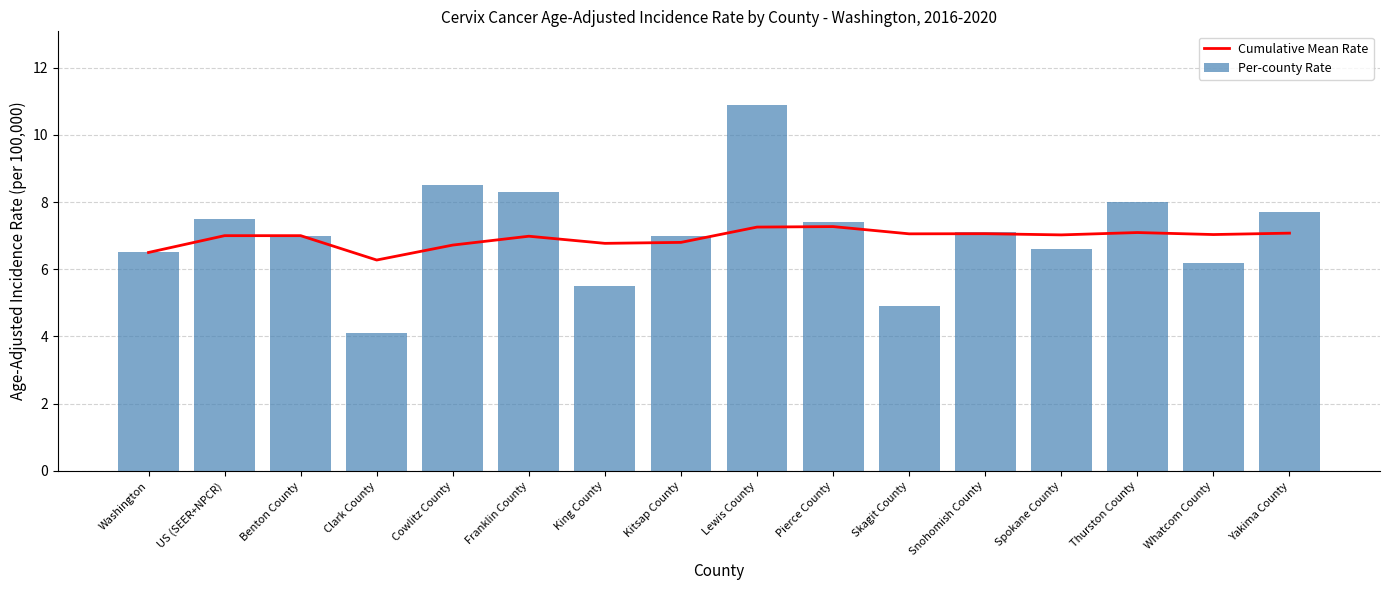

How many groups of bars are there?

16